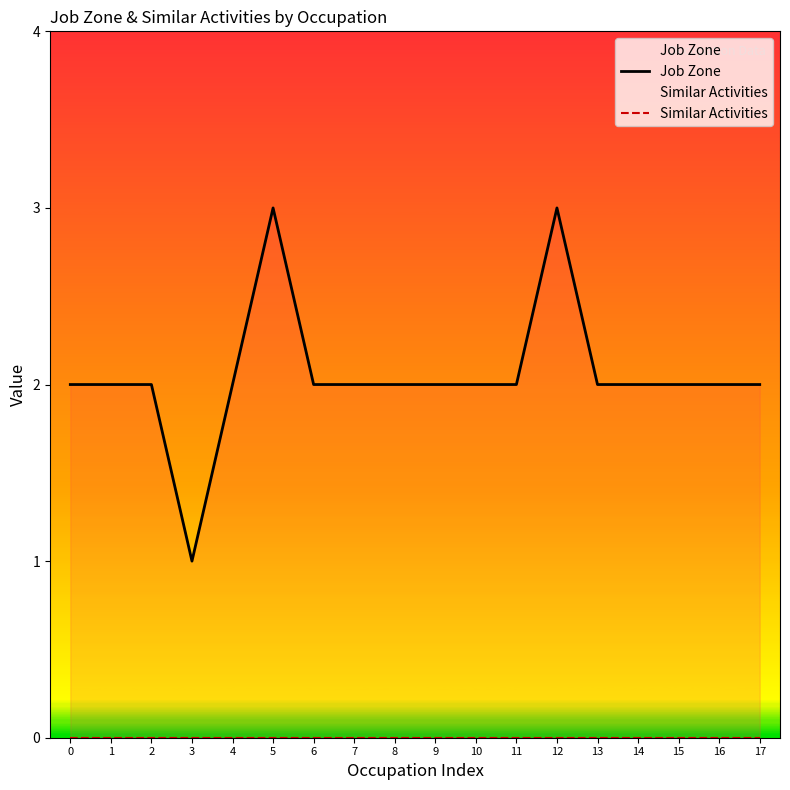

True or false: Job Zone has more than 1 points higher than both neighbors.

True